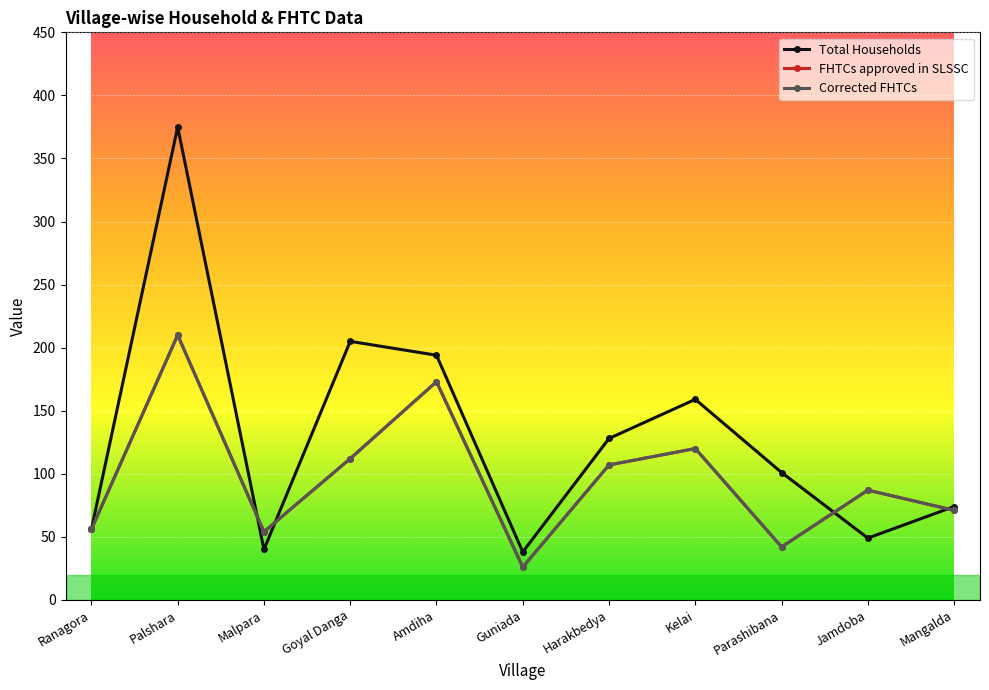

Is this an area chart (filled region under the line)?

No